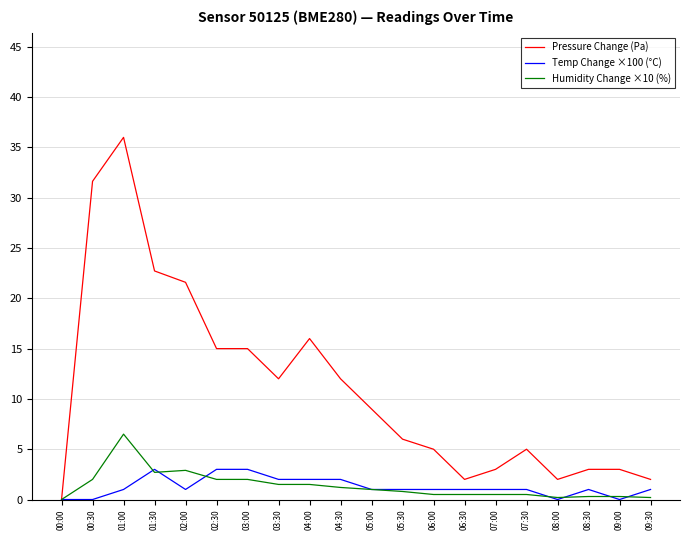

Which category has the highest value across all series?

01:00